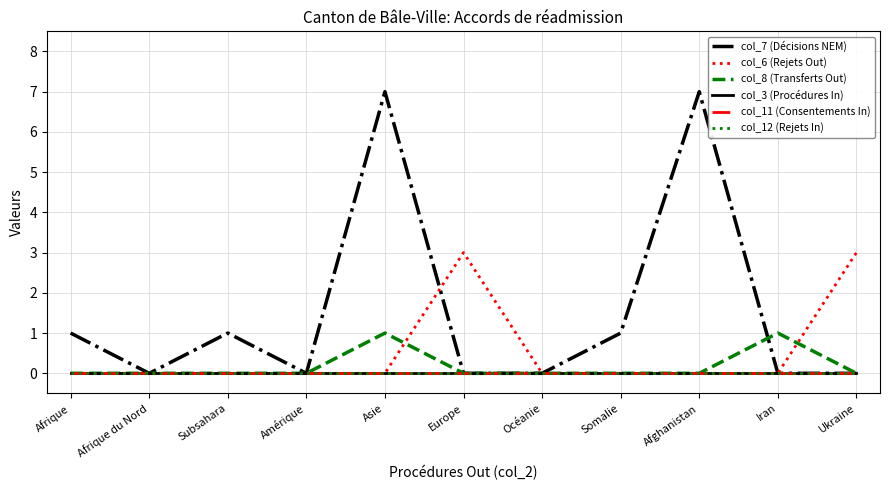

Does the chart have visible grid lines?

Yes